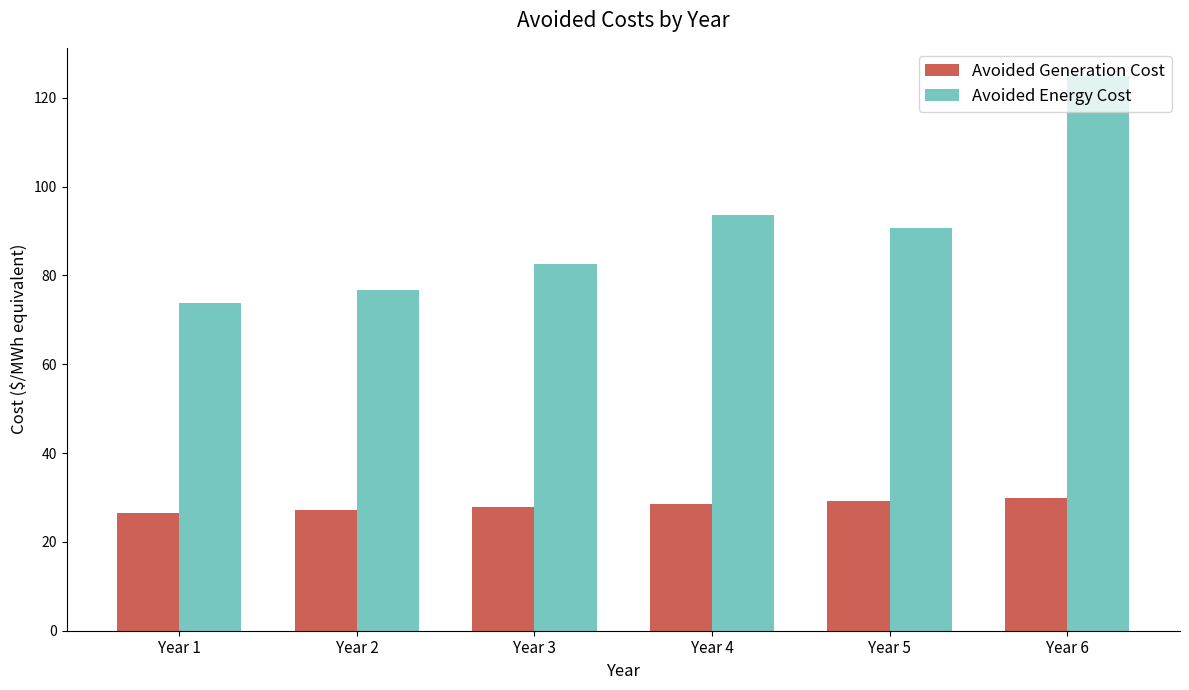

The value of Avoided Generation Cost at Year 1 is 26.5. True or false?

True